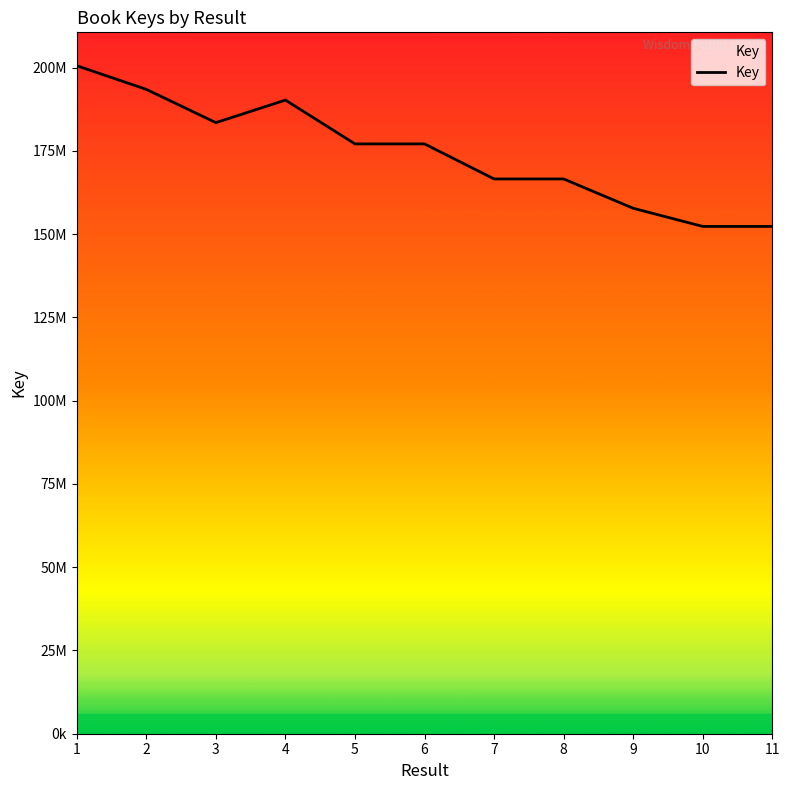

What is the value of the 1st point from the left?

200586549